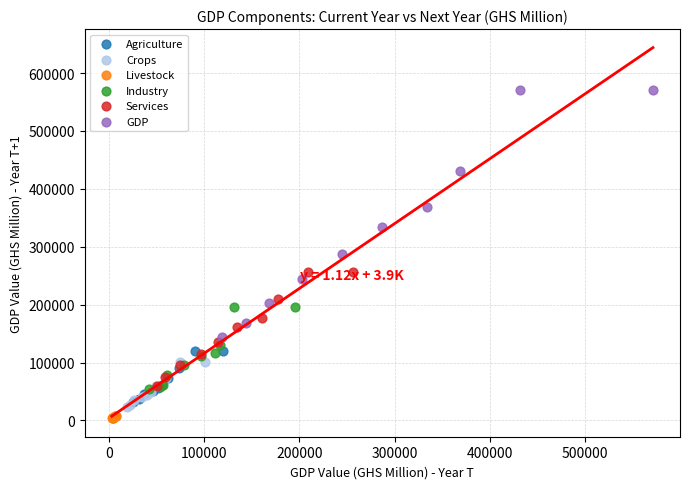

Which series contains the highest Y value?

GDP